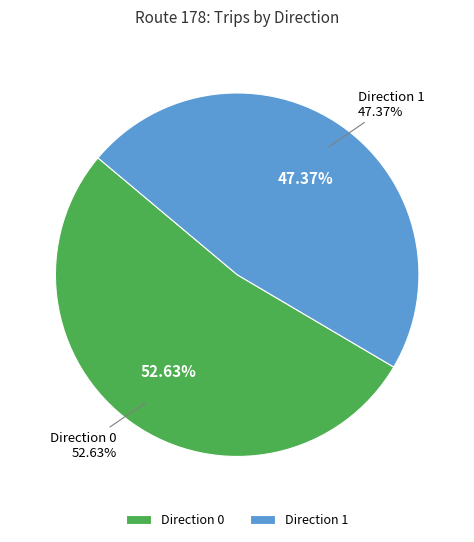

Count the number of slices in the pie.

2